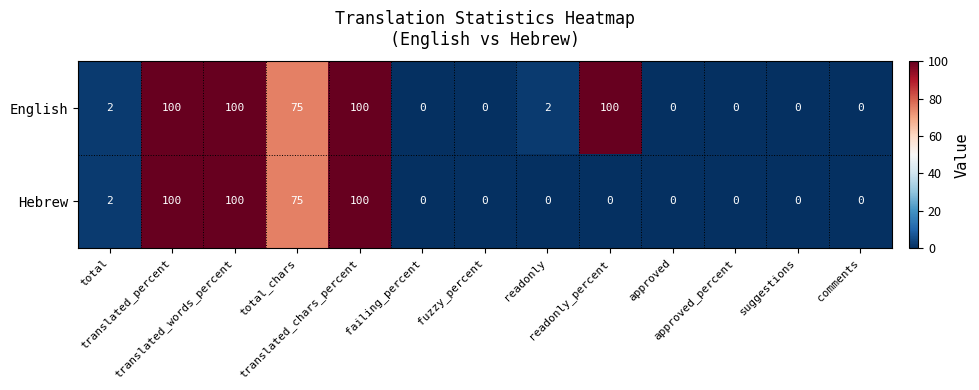

What is the difference between the highest and lowest values at readonly?

2